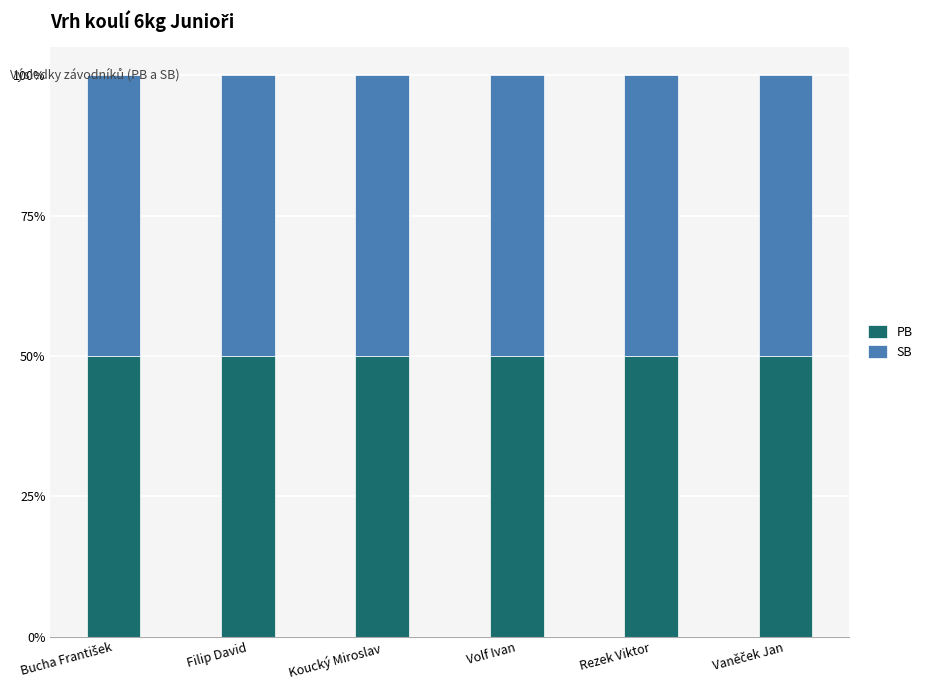

What is the label of the 4th bar from the left?

Volf Ivan